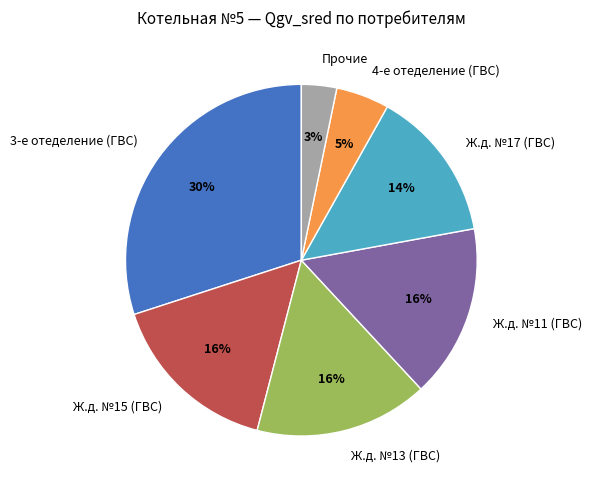

Which category has the biggest portion of the pie?

3-е отеделение (ГВС)